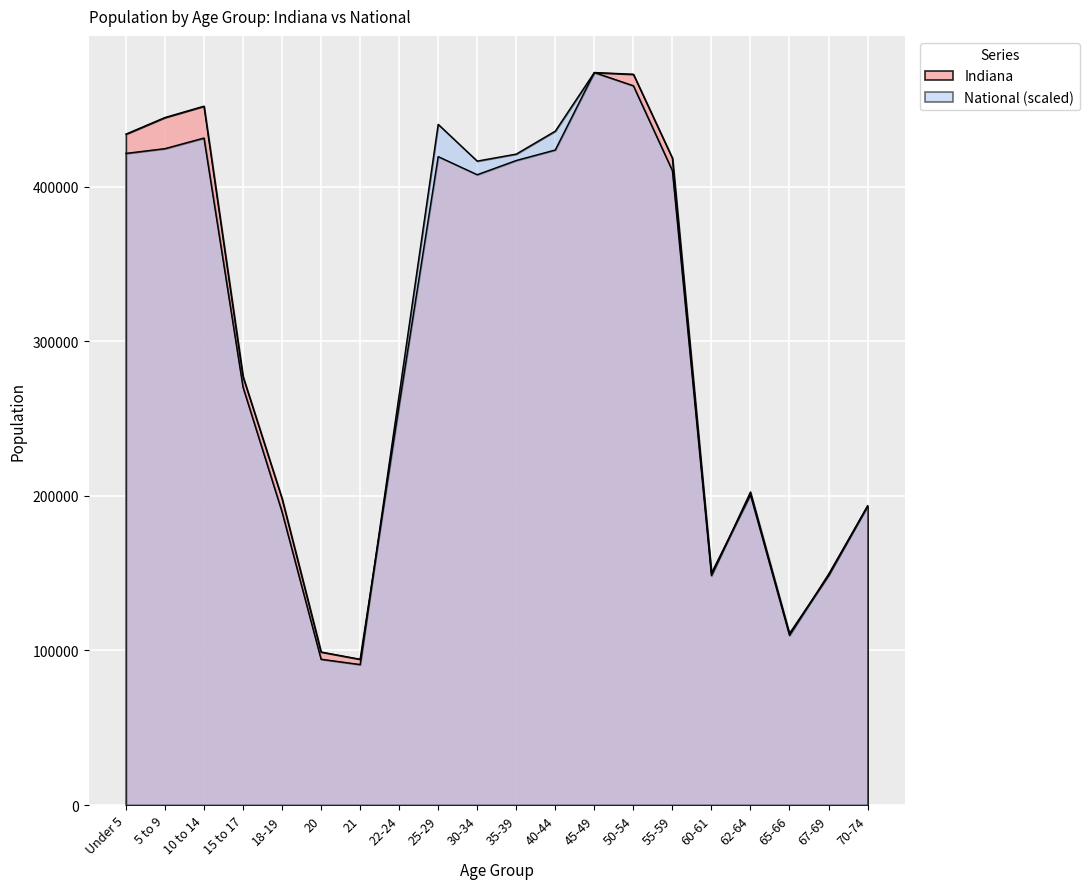

Which label corresponds to the largest value in the chart?

45-49